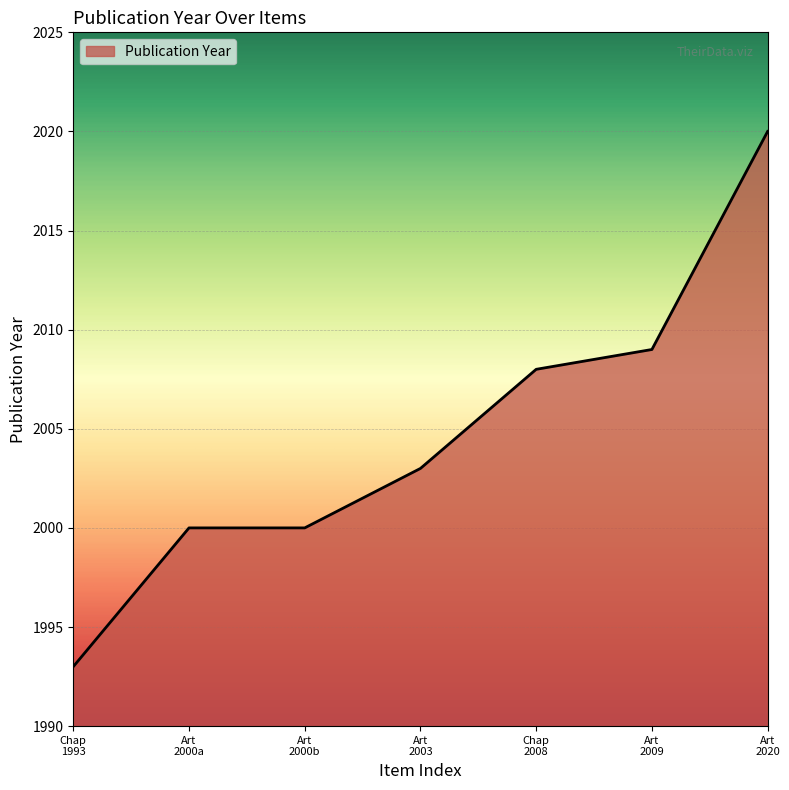

True or false: there are more than 1 points higher than both neighbors.

False